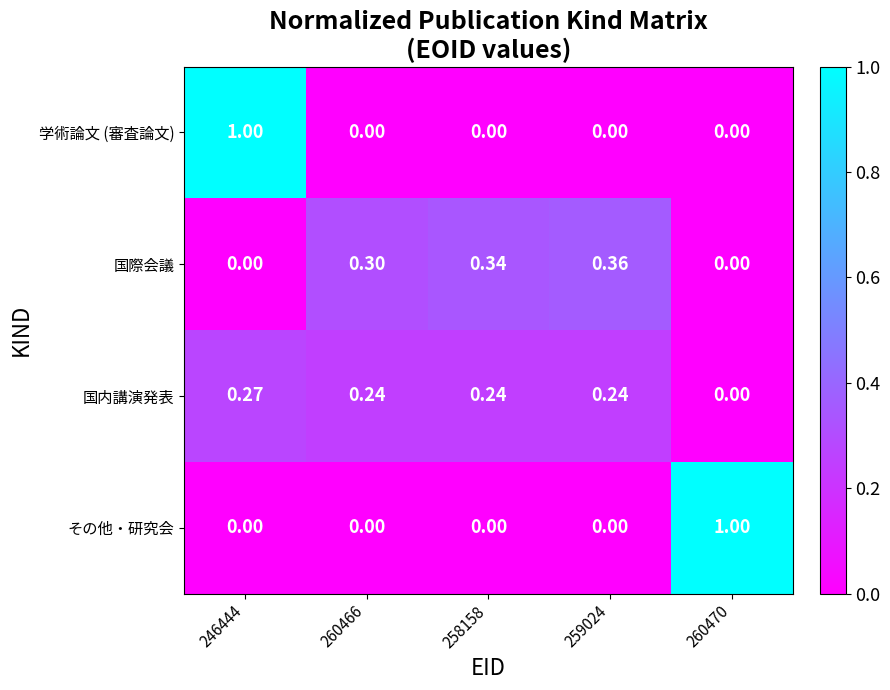

How many data points does each series have?

5